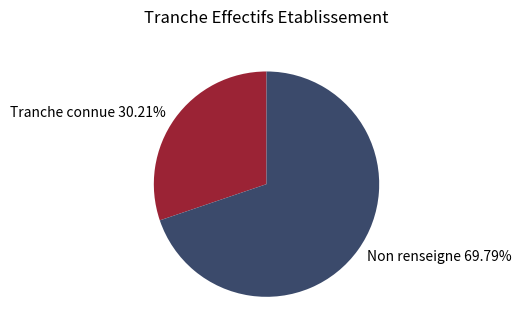

Count the number of slices in the pie.

2